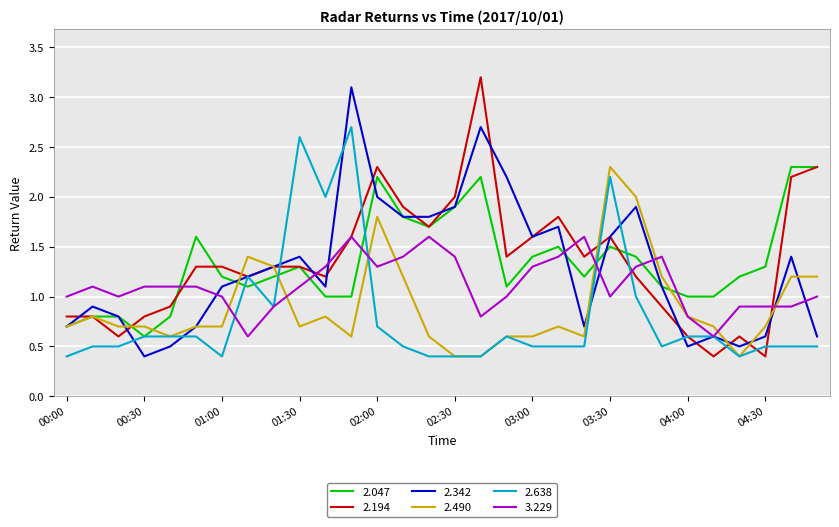

After their last crossing, which series has the higher values: 2.490 or 3.229?

2.490